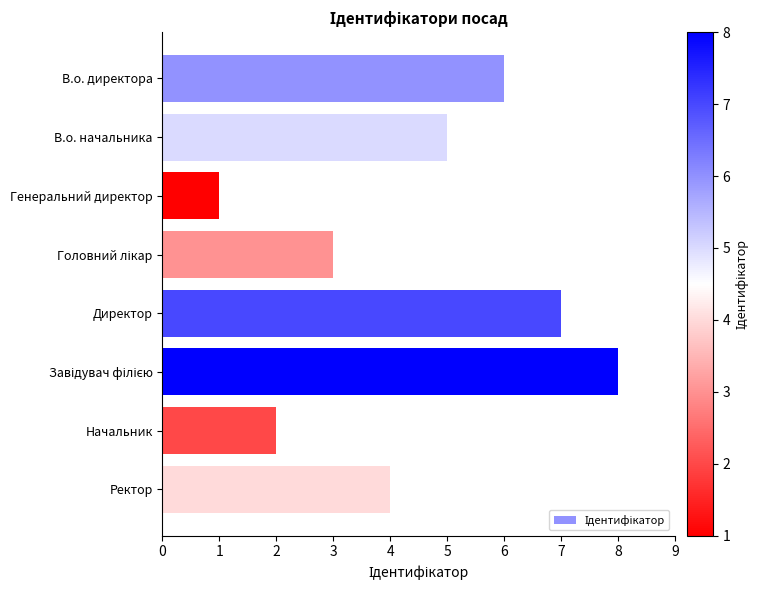

Is it true that the value at Директор is 7?

True